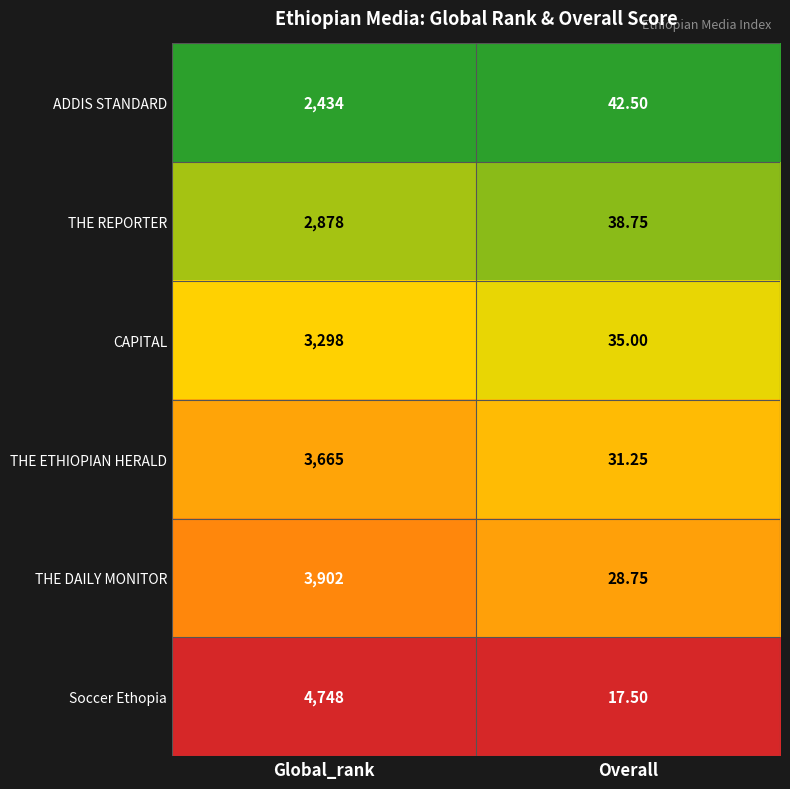

Where is Soccer Ethopia nearest to the value 2382?

Overall